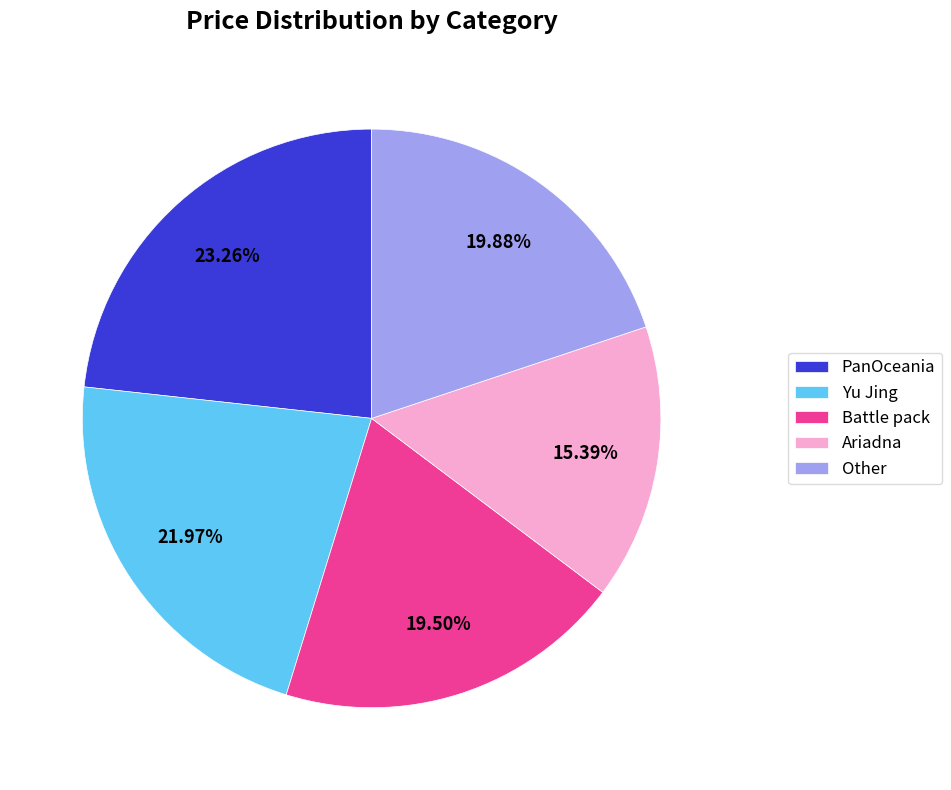

Approximately how many times larger is the value at PanOceania compared to Battle pack?

1.2